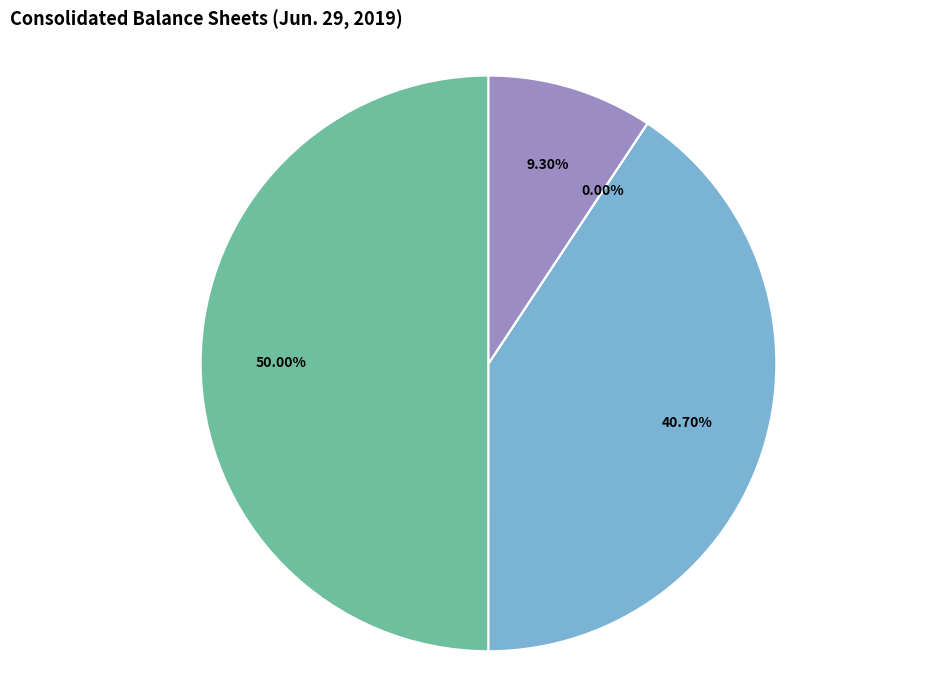

How many slices are in this pie chart?

4